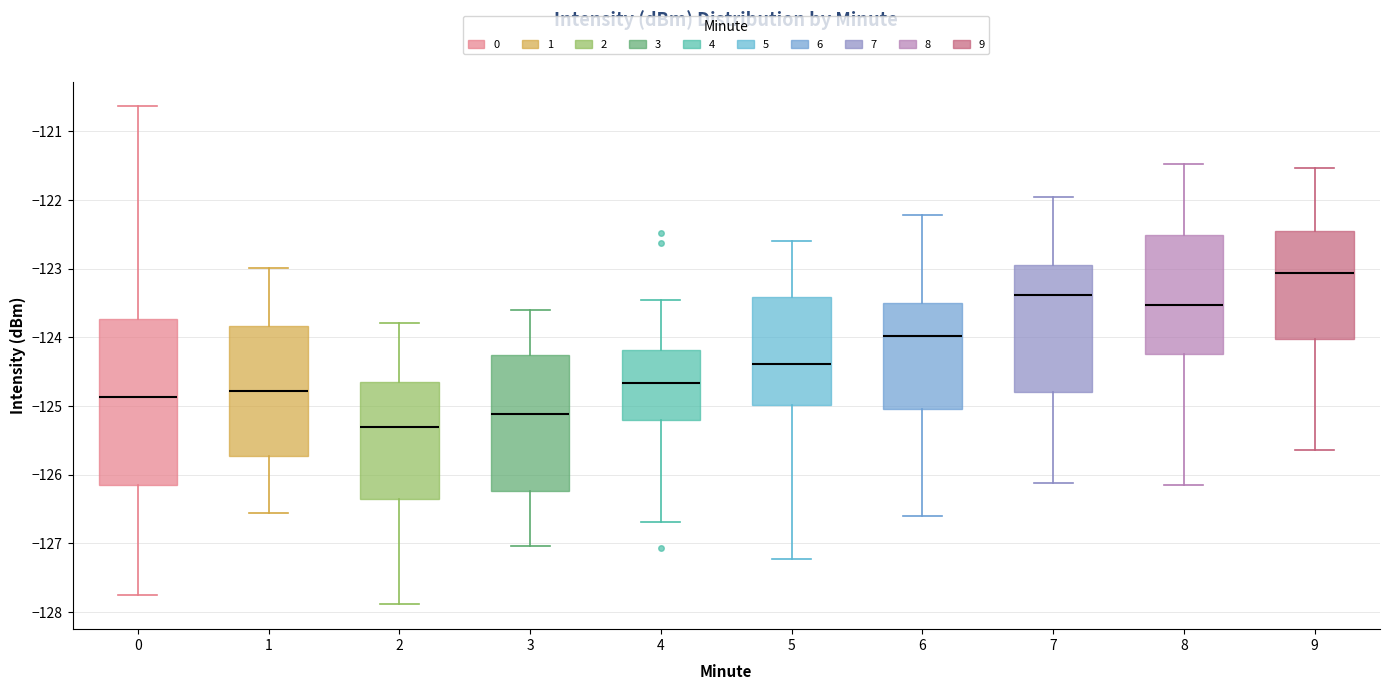

Comparing the boxes themselves (not the whiskers), which one is the tallest?

0